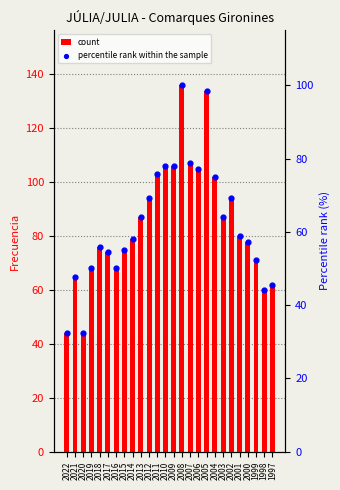

At how many categories does at least one series exceed 47?

24